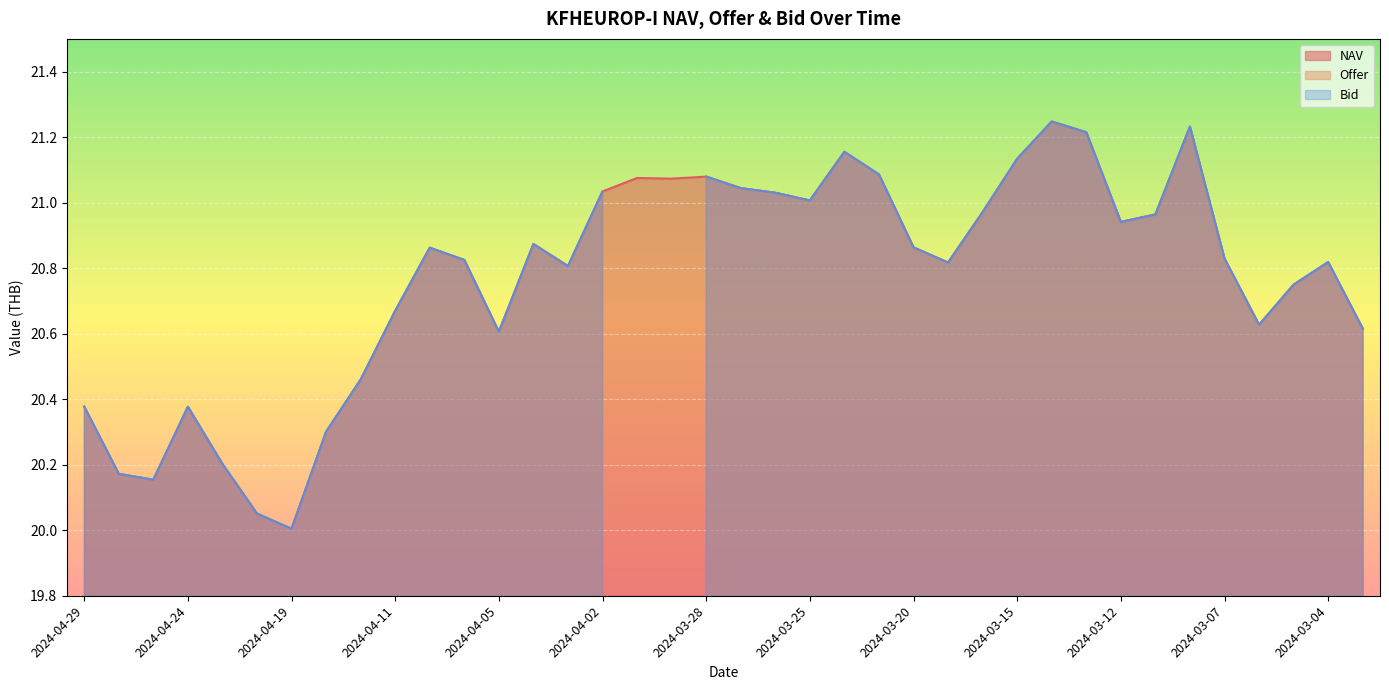

How many lines are shown in the chart?

3